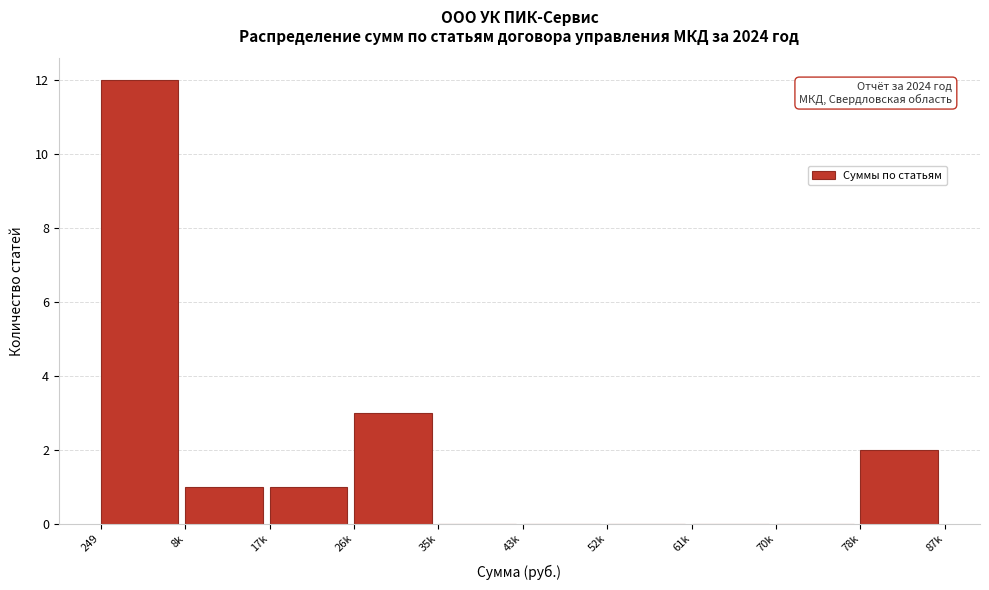

Reading left to right, list all the values displayed in this chart.

249=12	8k=1	17k=1	26k=3	35k=0	43k=0	52k=0	61k=0	70k=0	78k=2